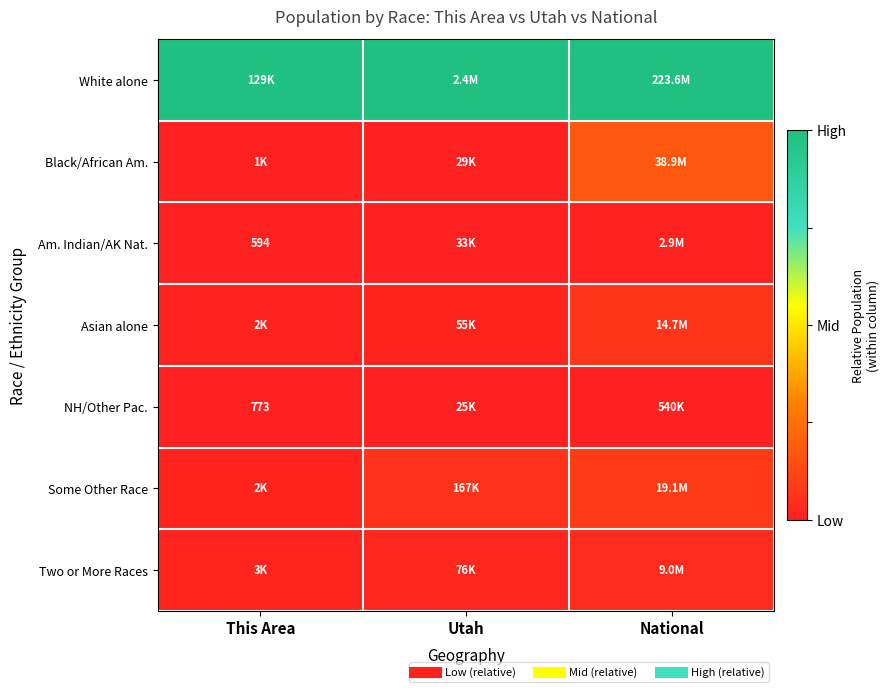

Rank the series by their maximum value, from highest to lowest.

White alone, Black/African Am., Some Other Race, Asian alone, Two or More Races, Am. Indian/AK Nat., NH/Other Pac.